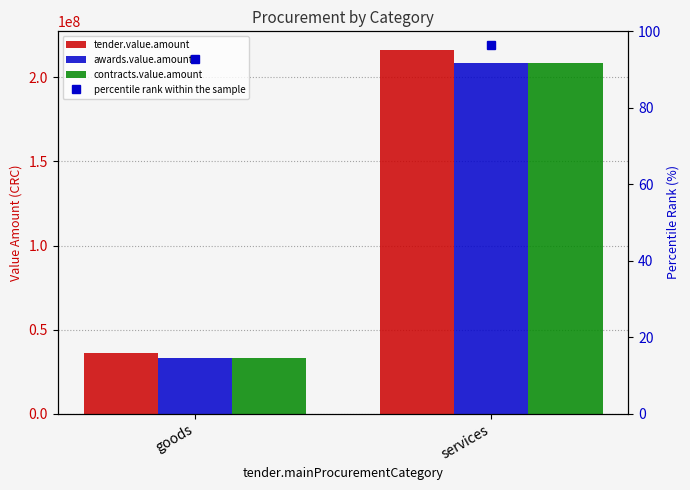

What is the label of the 1st bar from the right?

services